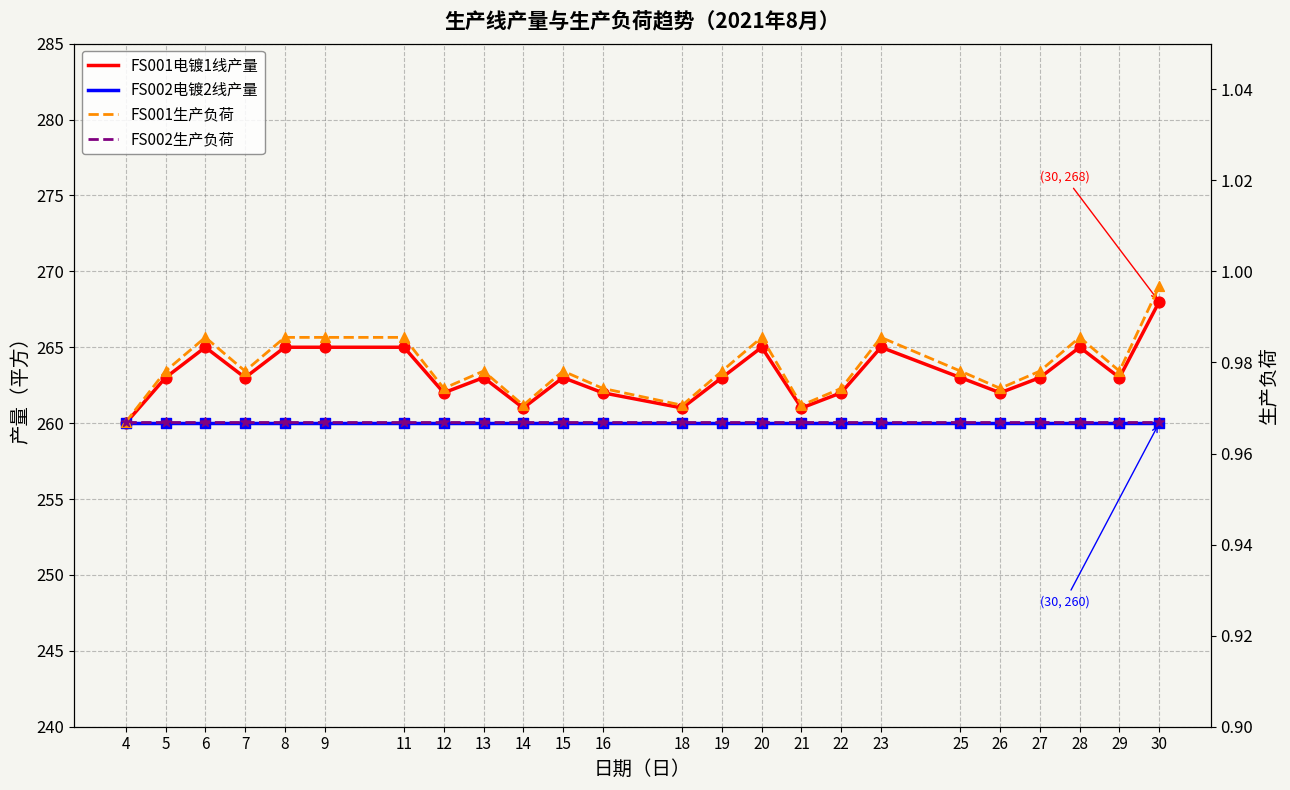

Which series contains the highest Y value?

FS001电镀1线产量